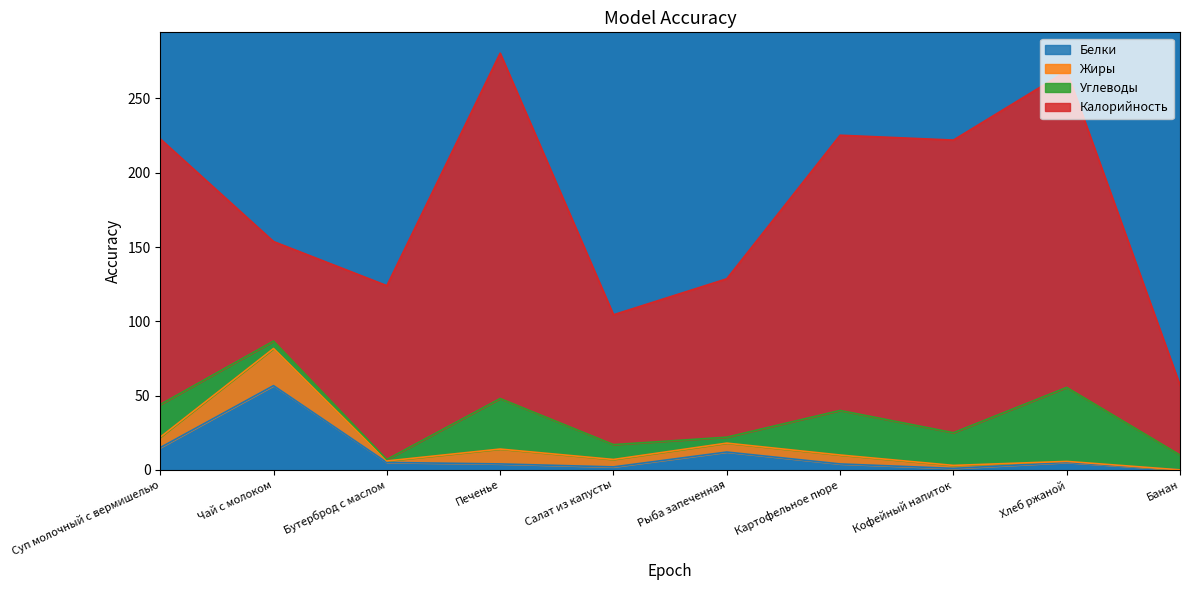

Between Печенье and Хлеб ржаной, which series saw the biggest shift?

Калорийность